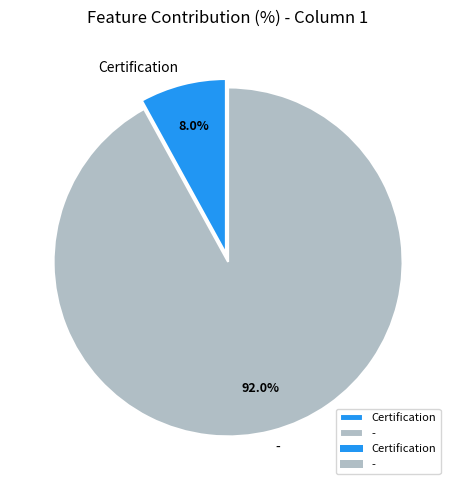

To the nearest percent, what is the combined percentage of - and Certification?

100%